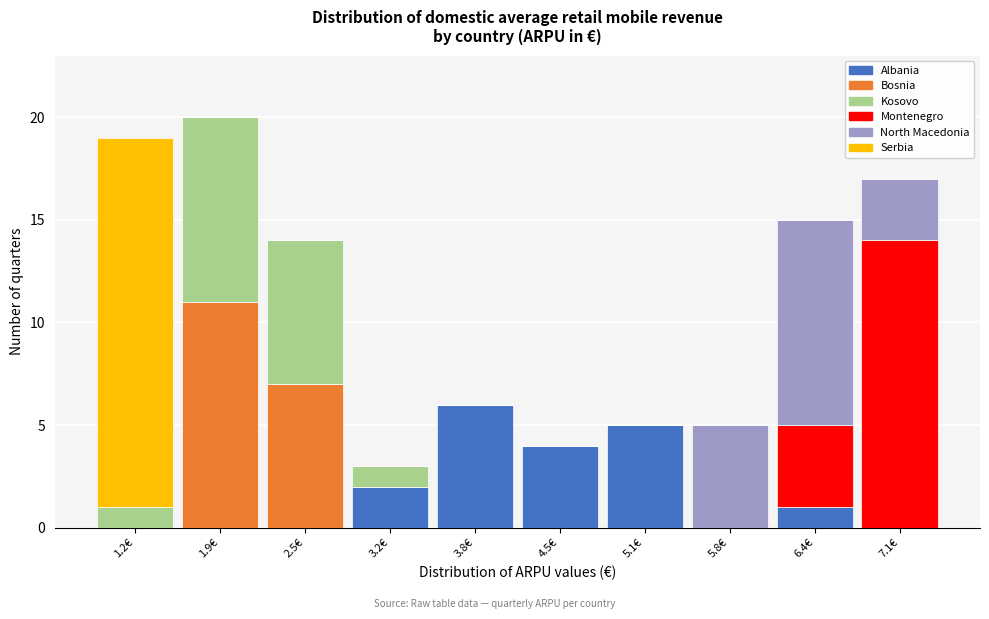

Which range on the x-axis has the tallest stacked bar (by total height)?

1.6 to 2.2